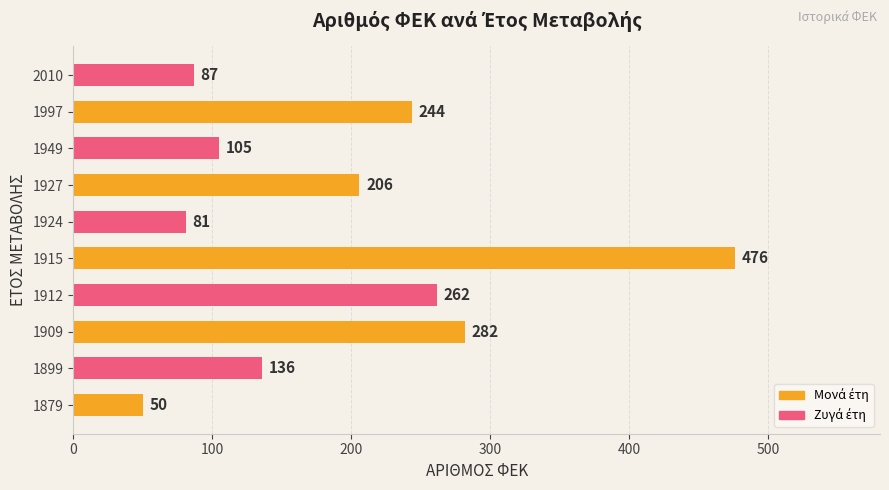

What is the minimum value shown in the chart?

50